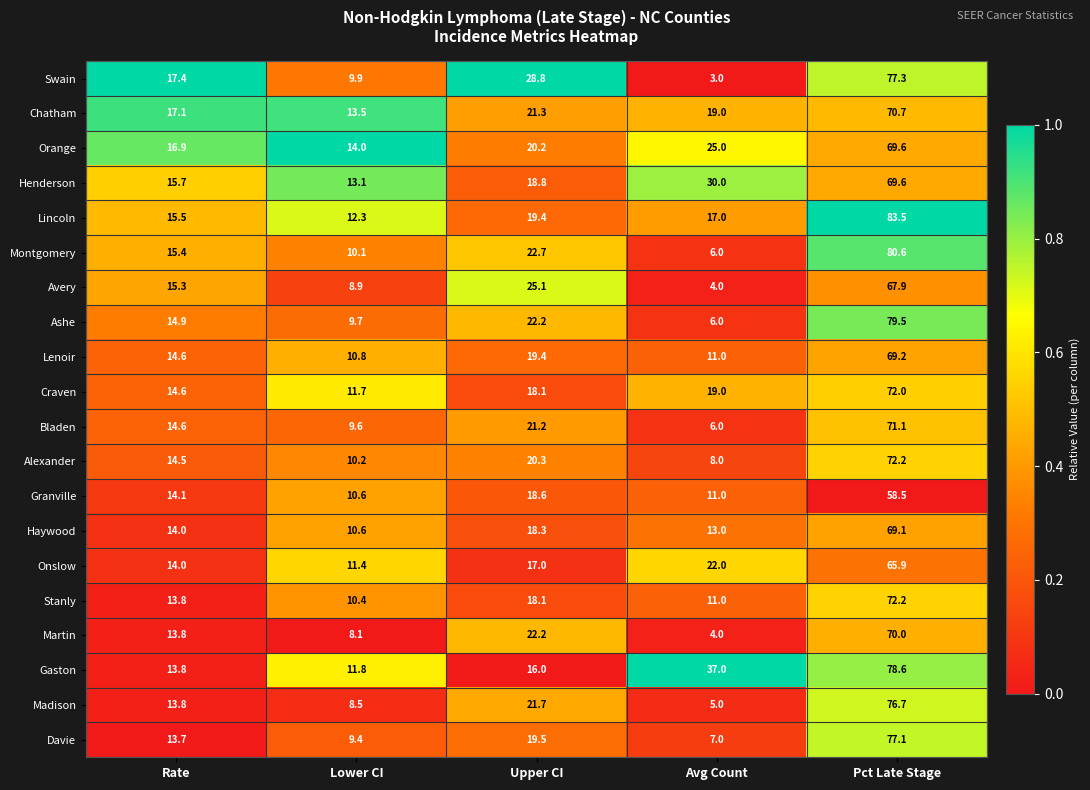

What is the difference between the Henderson values at Avg Count and Rate?

14.3